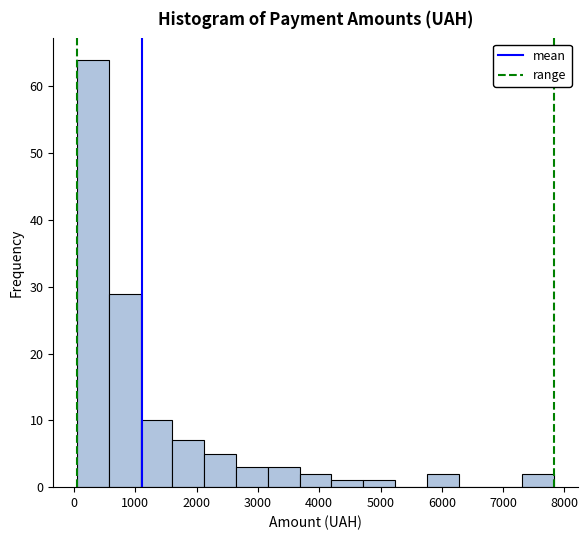

Reading left to right, list every bar in this chart as the range it spans on the x-axis followed by its height. Neither the bar edges nor the heights are printed on the chart, so give them approximately, as read against the axes.

100 to 600: 64
600 to 1100: 29
1100 to 1600: 10
1600 to 2100: 7
2100 to 2600: 5
2600 to 3200: 3
3200 to 3700: 3
3700 to 4200: 2
4200 to 4700: 1
4700 to 5200: 1
5200 to 5800: 0
5800 to 6300: 2
6300 to 6800: 0
6800 to 7300: 0
7300 to 7800: 2